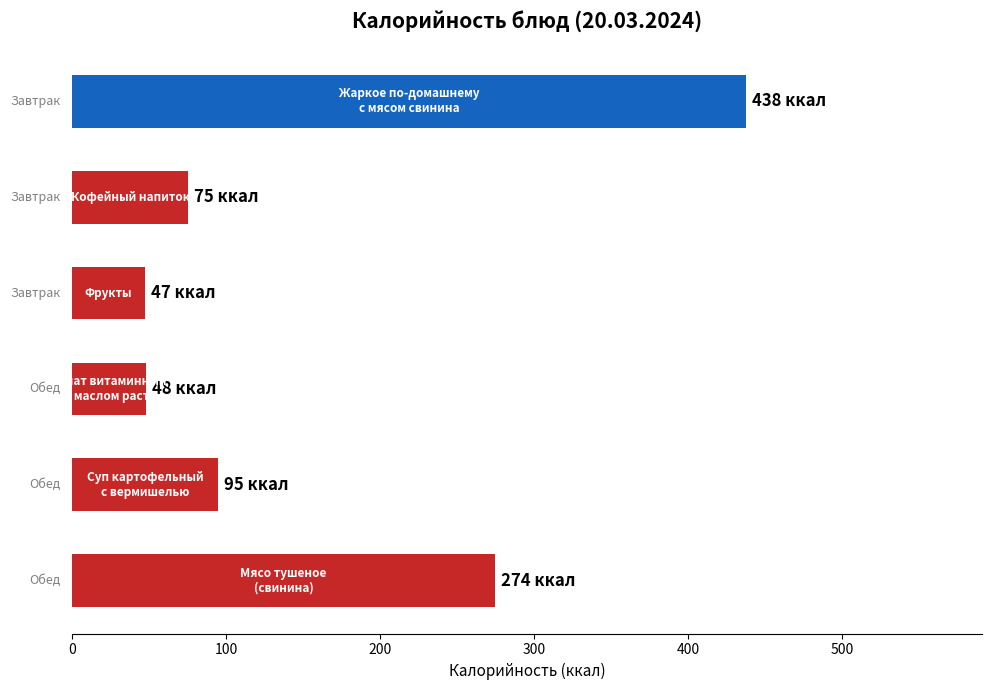

How many bars are there in total?

6